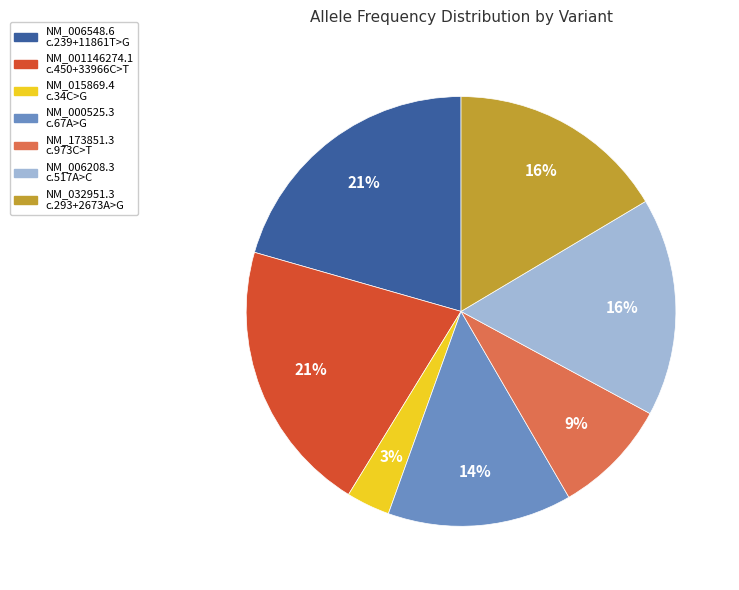

To the nearest percent, what is the average slice percentage?

14%